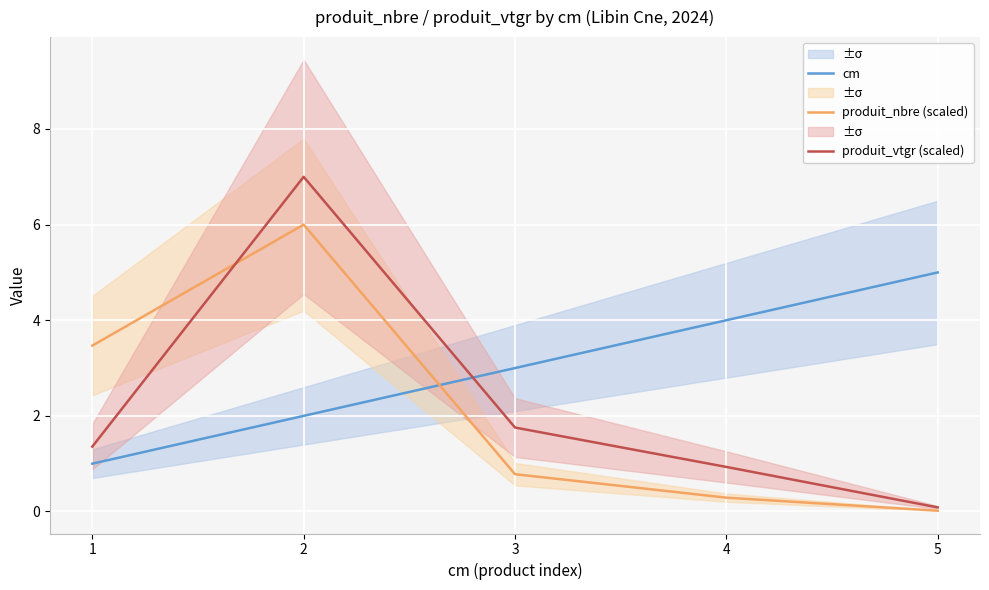

How many data points does each series have?

5